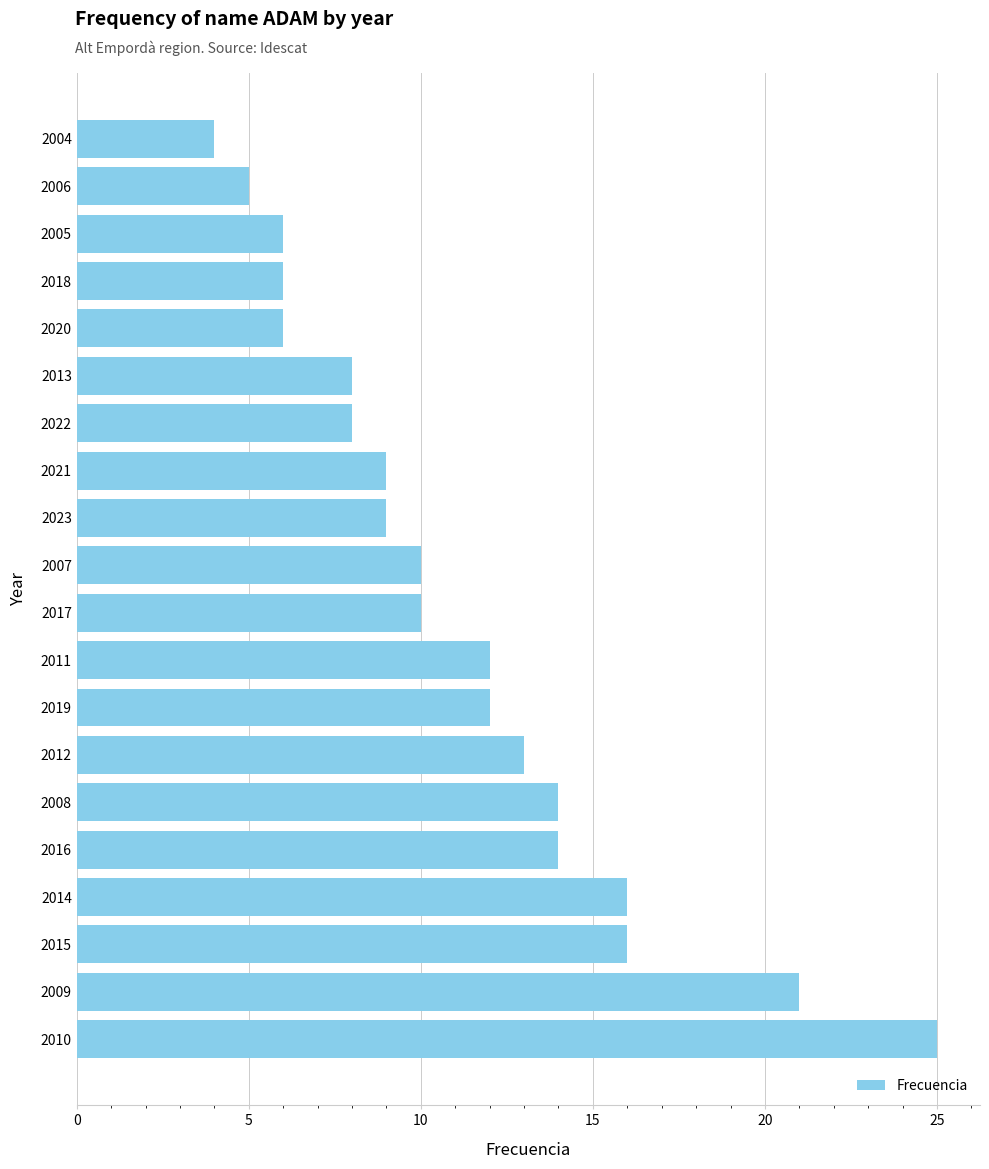

Which label corresponds to the smallest value in the chart?

2004